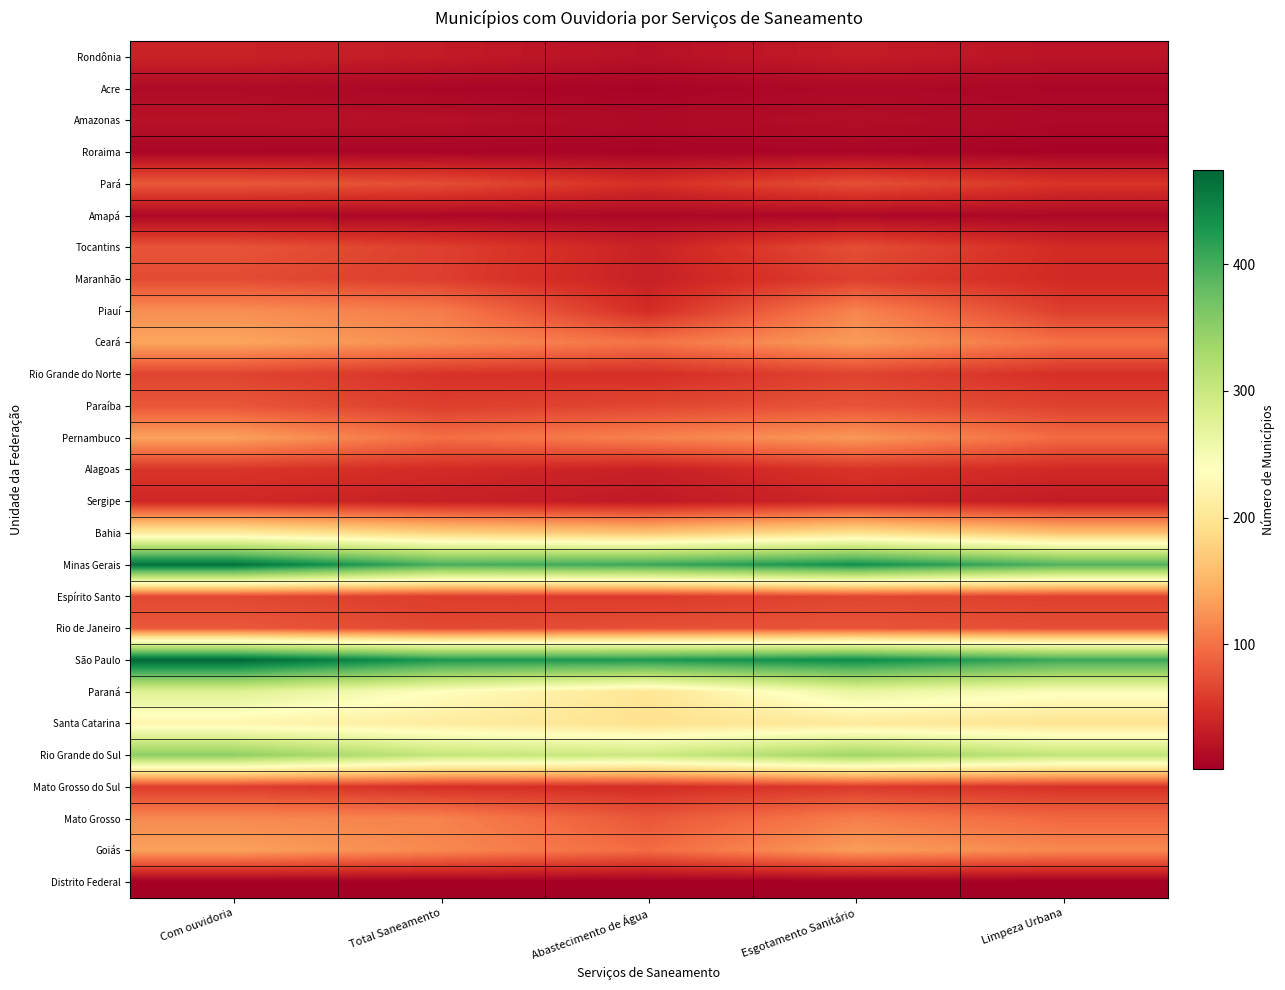

Reading left to right, what are all the values shown in this chart?

Rondônia: Com ouvidoria=35	Total Saneamento=29	Abastecimento de Água=19	Esgotamento Sanitário=30	Limpeza Urbana=22
Acre: Com ouvidoria=13	Total Saneamento=8	Abastecimento de Água=6	Esgotamento Sanitário=11	Limpeza Urbana=8
Amazonas: Com ouvidoria=20	Total Saneamento=18	Abastecimento de Água=12	Esgotamento Sanitário=16	Limpeza Urbana=11
Roraima: Com ouvidoria=8	Total Saneamento=7	Abastecimento de Água=6	Esgotamento Sanitário=8	Limpeza Urbana=5
Pará: Com ouvidoria=80	Total Saneamento=72	Abastecimento de Água=48	Esgotamento Sanitário=74	Limpeza Urbana=52
Amapá: Com ouvidoria=10	Total Saneamento=10	Abastecimento de Água=10	Esgotamento Sanitário=10	Limpeza Urbana=10
Tocantins: Com ouvidoria=77	Total Saneamento=61	Abastecimento de Água=36	Esgotamento Sanitário=73	Limpeza Urbana=44
Maranhão: Com ouvidoria=70	Total Saneamento=60	Abastecimento de Água=34	Esgotamento Sanitário=61	Limpeza Urbana=43
Piauí: Com ouvidoria=121	Total Saneamento=107	Abastecimento de Água=45	Esgotamento Sanitário=113	Limpeza Urbana=60
Ceará: Com ouvidoria=138	Total Saneamento=120	Abastecimento de Água=101	Esgotamento Sanitário=131	Limpeza Urbana=99
Rio Grande do Norte: Com ouvidoria=65	Total Saneamento=51	Abastecimento de Água=47	Esgotamento Sanitário=64	Limpeza Urbana=48
Paraíba: Com ouvidoria=79	Total Saneamento=60	Abastecimento de Água=67	Esgotamento Sanitário=77	Limpeza Urbana=63
Pernambuco: Com ouvidoria=135	Total Saneamento=97	Abastecimento de Água=112	Esgotamento Sanitário=128	Limpeza Urbana=94
Alagoas: Com ouvidoria=53	Total Saneamento=44	Abastecimento de Água=34	Esgotamento Sanitário=52	Limpeza Urbana=42
Sergipe: Com ouvidoria=41	Total Saneamento=34	Abastecimento de Água=27	Esgotamento Sanitário=39	Limpeza Urbana=29
Bahia: Com ouvidoria=208	Total Saneamento=177	Abastecimento de Água=164	Esgotamento Sanitário=194	Limpeza Urbana=160
Minas Gerais: Com ouvidoria=465	Total Saneamento=398	Abastecimento de Água=407	Esgotamento Sanitário=435	Limpeza Urbana=393
Espírito Santo: Com ouvidoria=68	Total Saneamento=59	Abastecimento de Água=57	Esgotamento Sanitário=66	Limpeza Urbana=62
Rio de Janeiro: Com ouvidoria=80	Total Saneamento=68	Abastecimento de Água=74	Esgotamento Sanitário=77	Limpeza Urbana=72
São Paulo: Com ouvidoria=475	Total Saneamento=427	Abastecimento de Água=427	Esgotamento Sanitário=440	Limpeza Urbana=407
Paraná: Com ouvidoria=278	Total Saneamento=237	Abastecimento de Água=200	Esgotamento Sanitário=264	Limpeza Urbana=242
Santa Catarina: Com ouvidoria=223	Total Saneamento=210	Abastecimento de Água=194	Esgotamento Sanitário=206	Limpeza Urbana=197
Rio Grande do Sul: Com ouvidoria=350	Total Saneamento=305	Abastecimento de Água=298	Esgotamento Sanitário=338	Limpeza Urbana=307
Mato Grosso do Sul: Com ouvidoria=59	Total Saneamento=48	Abastecimento de Água=46	Esgotamento Sanitário=56	Limpeza Urbana=50
Mato Grosso: Com ouvidoria=117	Total Saneamento=112	Abastecimento de Água=79	Esgotamento Sanitário=109	Limpeza Urbana=92
Goiás: Com ouvidoria=135	Total Saneamento=116	Abastecimento de Água=95	Esgotamento Sanitário=131	Limpeza Urbana=116
Distrito Federal: Com ouvidoria=1	Total Saneamento=1	Abastecimento de Água=1	Esgotamento Sanitário=1	Limpeza Urbana=1